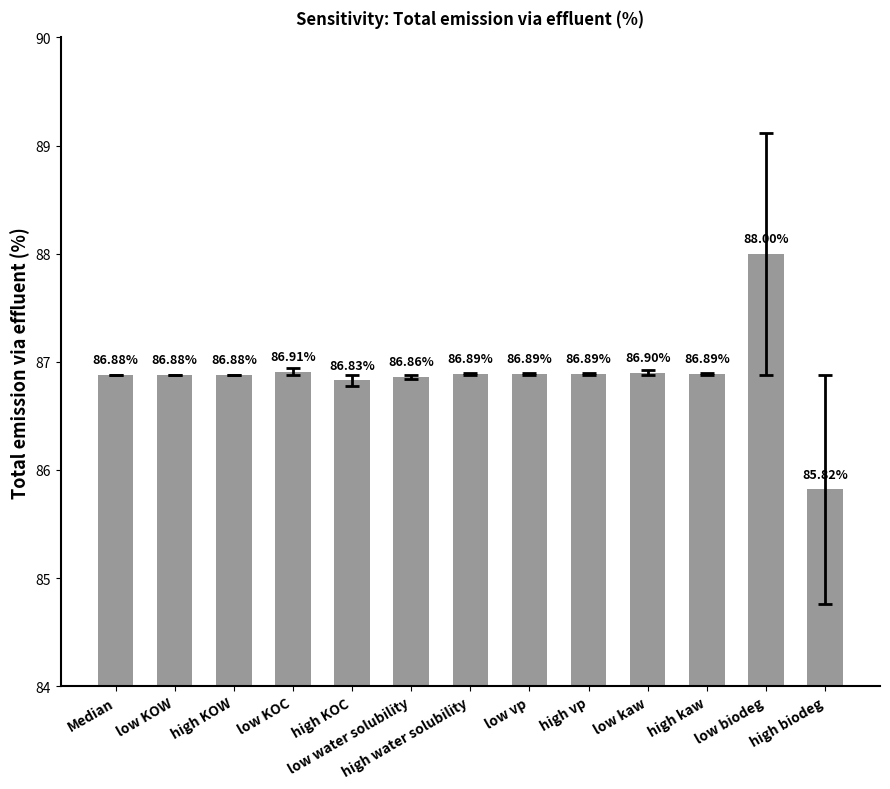

Does the chart contain stacked bars?

No